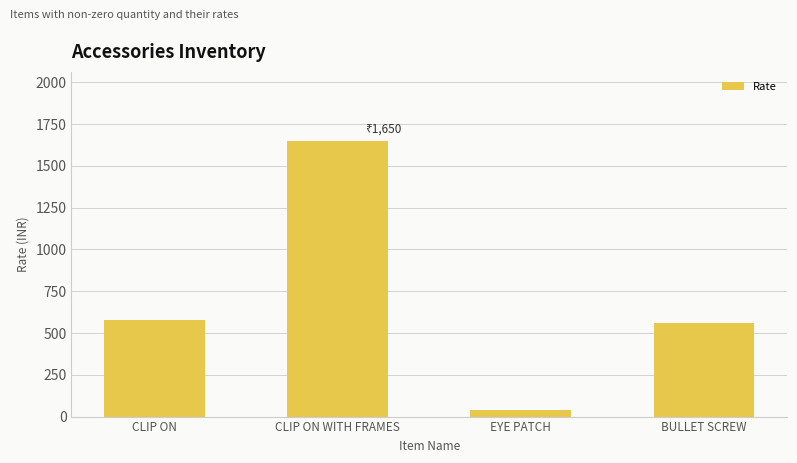

What is the value of the 3rd bar from the left?

40